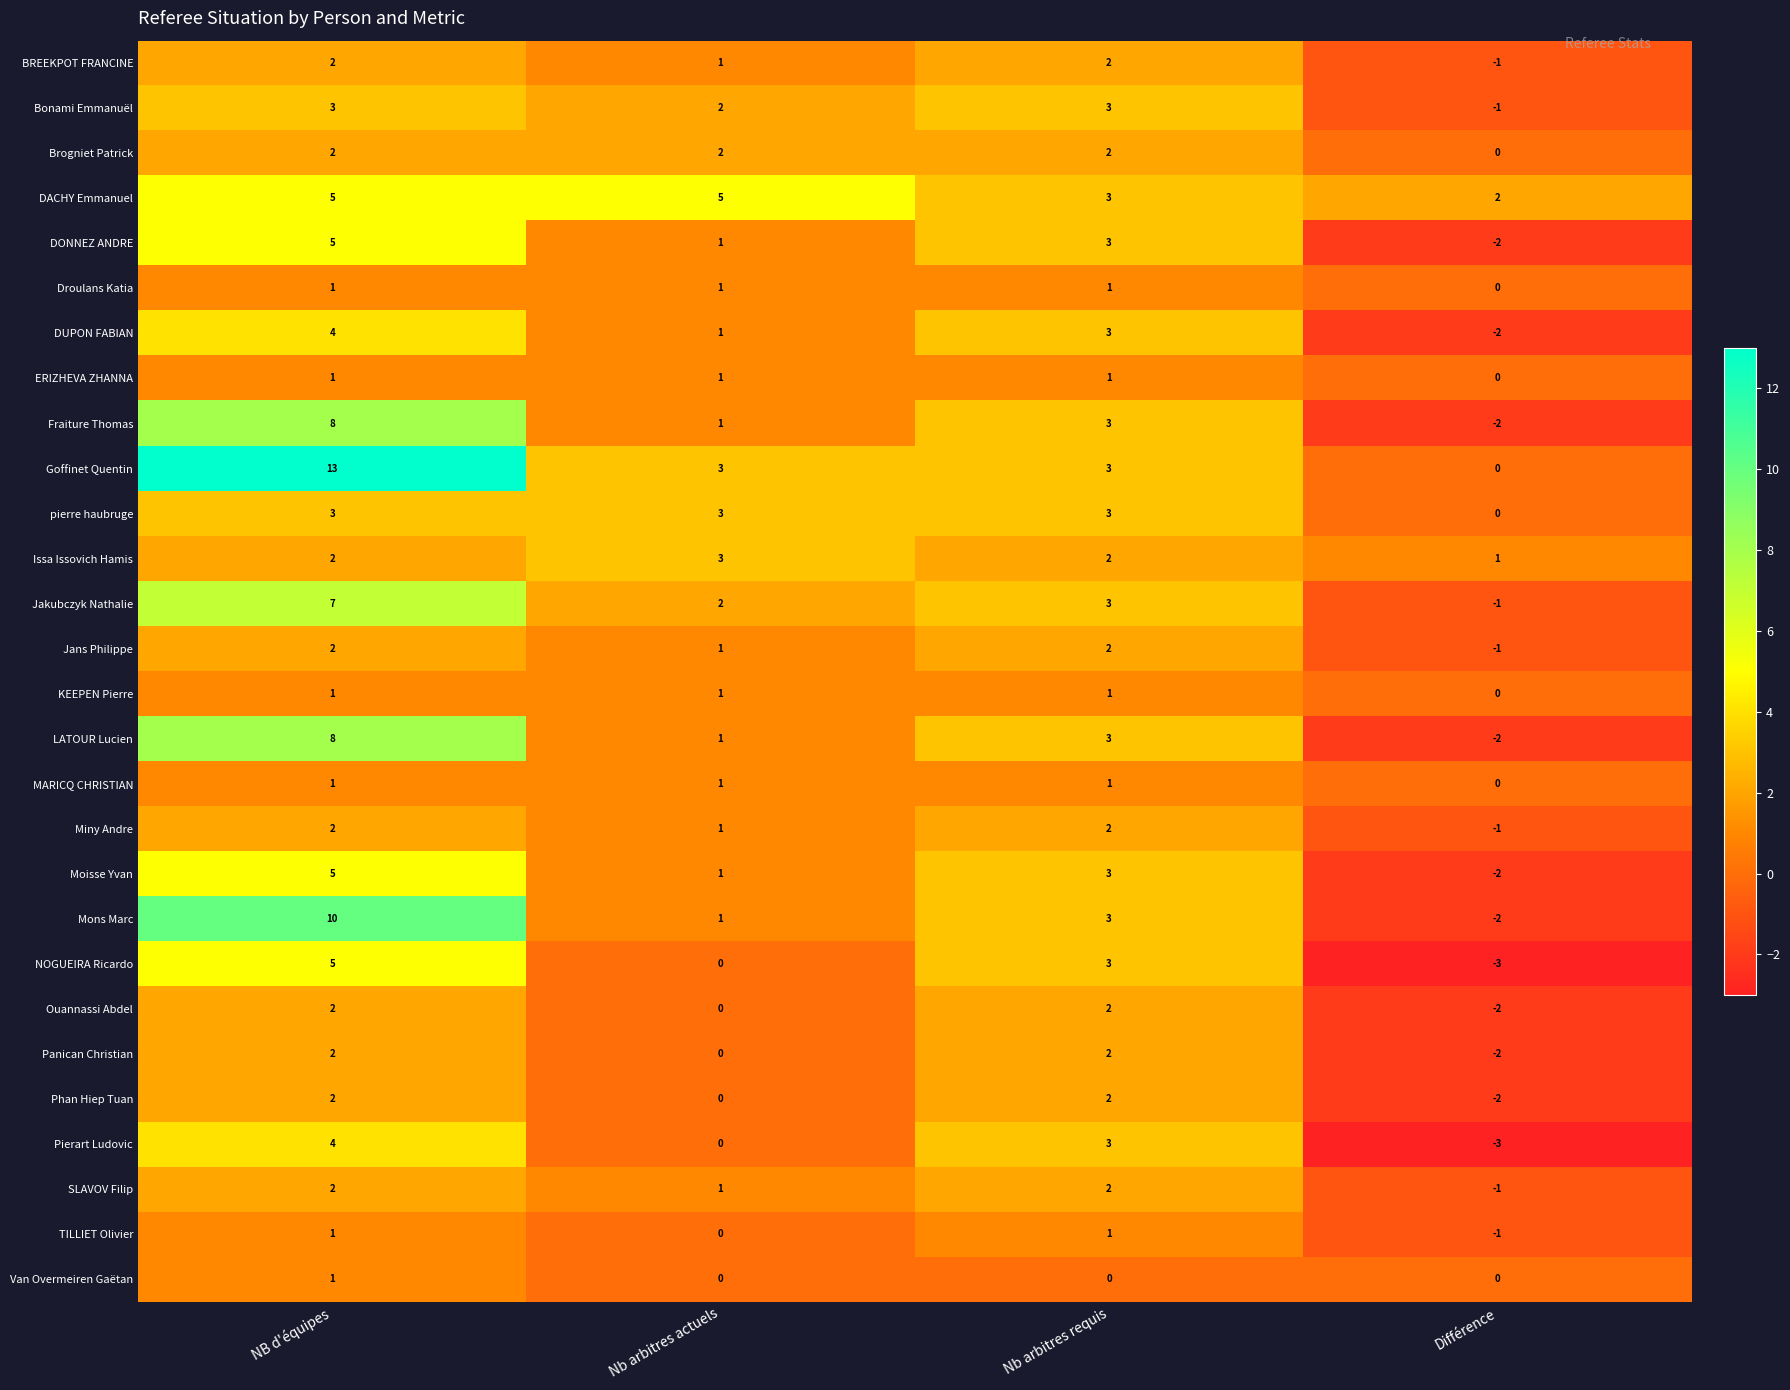

At which category does the chart reach its minimum across all series?

Différence